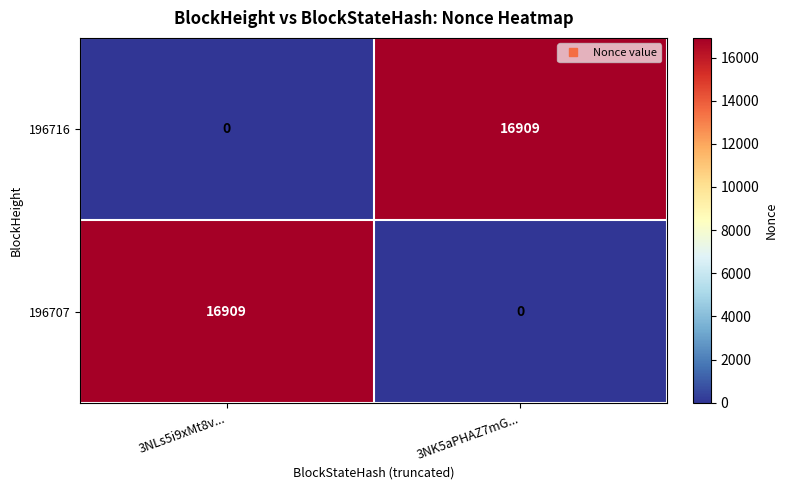

Which category has the highest value in the 196707 series?

3NLs5i9xMt8v...